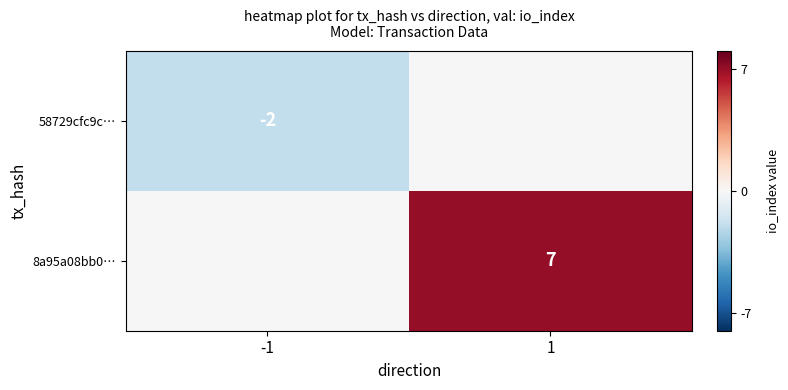

Is it true that 8a95a08bb0… equals 3 at 1?

False